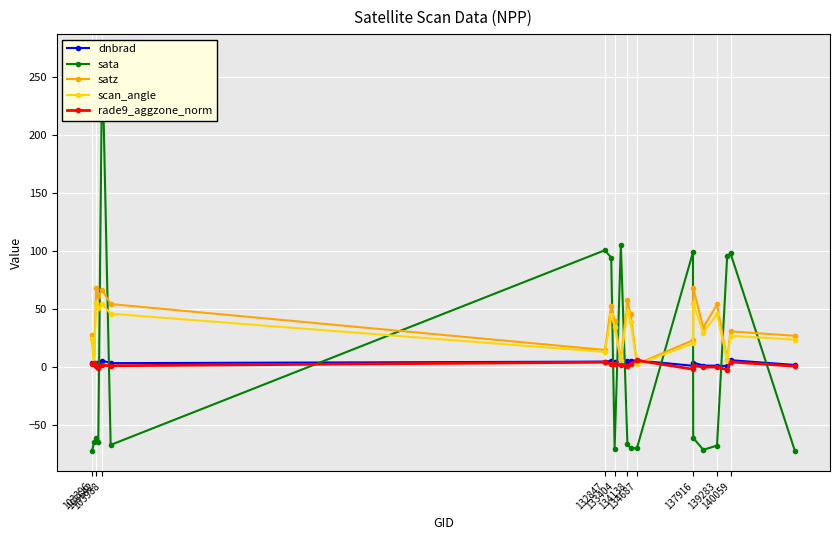

Reading right to left, extract all data points from this chart.

dnbrad: 2.0	6.1	1.1	1.3	1.5	4.1	1.3	5.9	5.6	5.1	5.0	4.5	5.4	4.9	3.5	5.7	3.9	3.7	4.1	3.9
sata: -71.8	98.0	95.6	-67.4	-71.0	-60.8	98.9	-69.5	-69.7	-65.8	105.6	-69.9	94.3	100.7	-66.8	269.5	-64.6	-61.0	-64.3	-72.4
satz: 27.1	30.9	6.5	54.0	34.1	68.4	23.3	2.8	45.5	57.7	6.2	40.2	53.1	14.9	54.4	66.5	61.0	68.5	3.5	27.9
scan_angle: 23.8	27.0	5.8	45.8	29.8	55.4	20.5	2.5	39.2	48.5	5.5	34.9	45.1	13.2	46.1	54.3	50.8	55.5	3.1	24.5
rade9_aggzone_norm: 0.9	4.6	-2.1	0.2	0.2	1.3	-1.7	5.9	2.8	1.1	1.7	2.6	2.8	4.4	1.3	1.7	-1.0	1.2	4.1	2.6